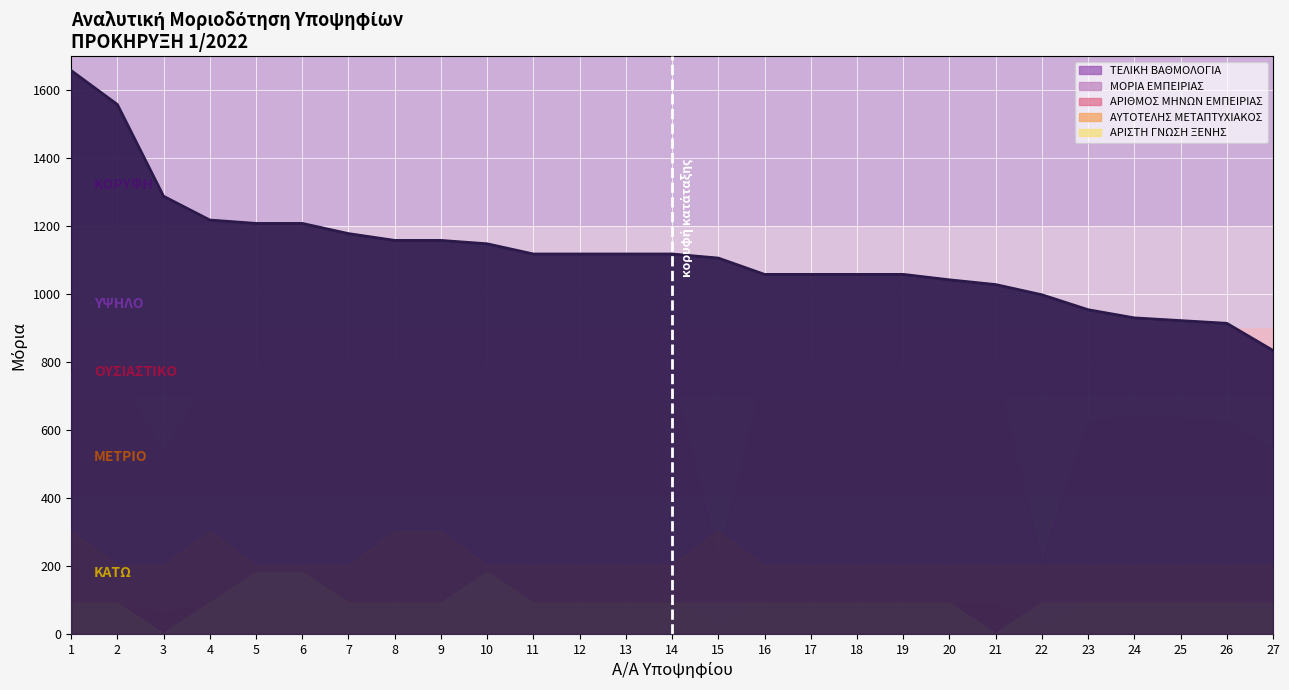

What is the average value of the ΑΡΙΘΜΟΣ ΜΗΝΩΝ ΕΜΠΕΙΡΙΑΣ series?

86